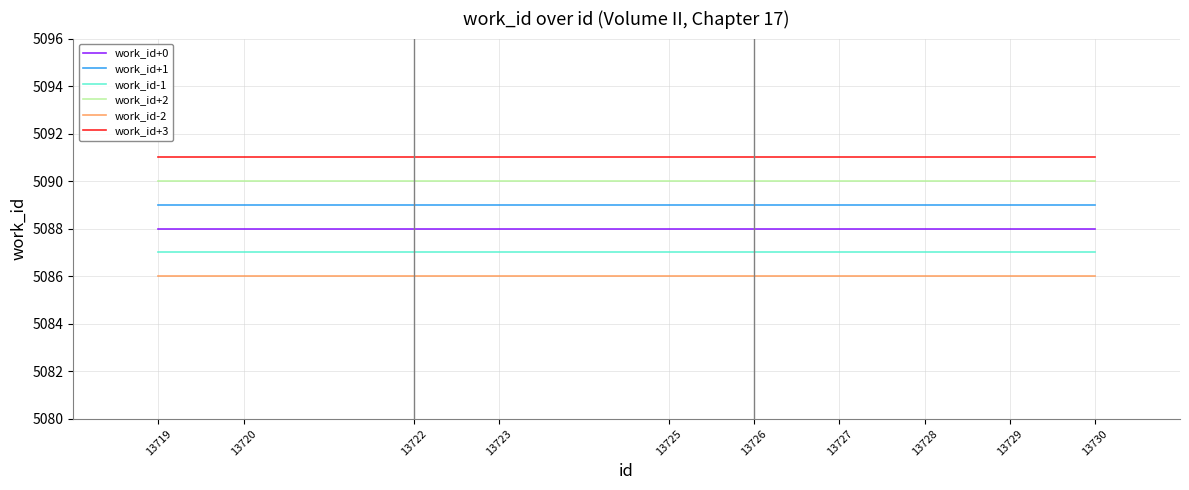

List the series in order of their peak value, lowest first.

work_id-2, work_id-1, work_id+0, work_id+1, work_id+2, work_id+3